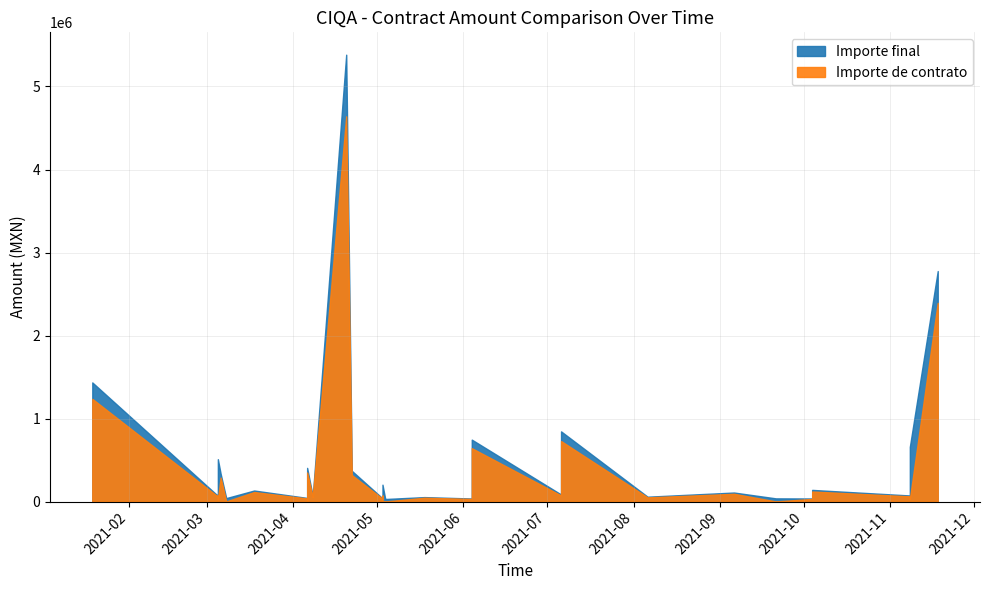

Where is the first local maximum for Importe de contrato?

4